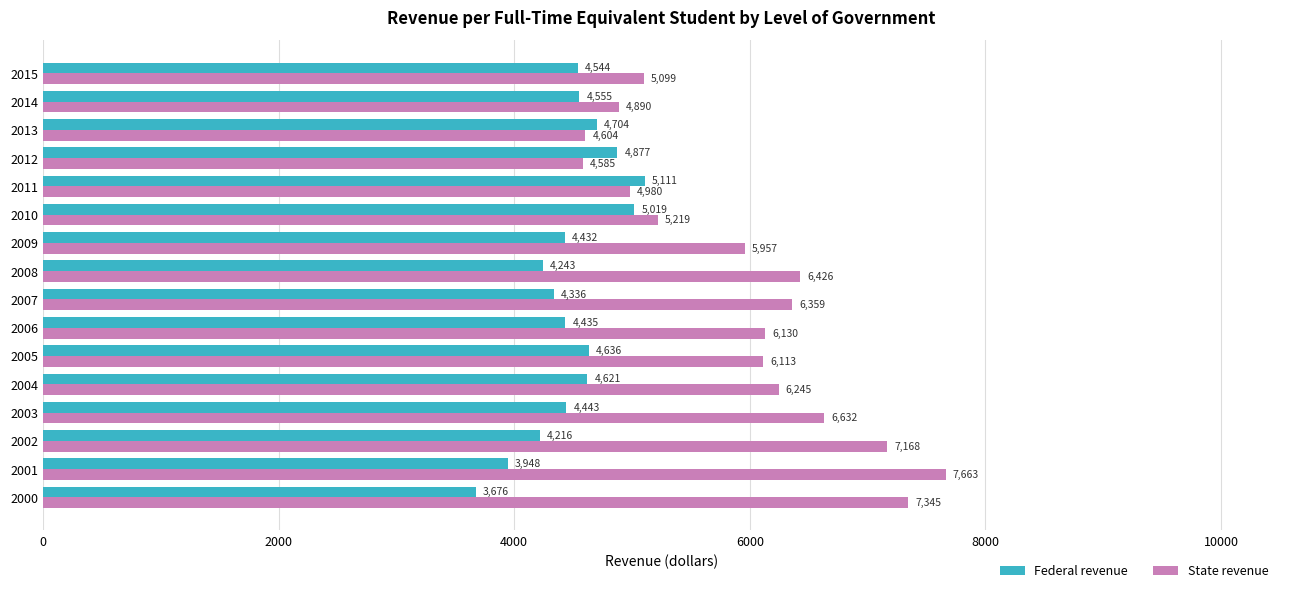

Rank the series by their average value, from lowest to highest.

Federal revenue, State revenue